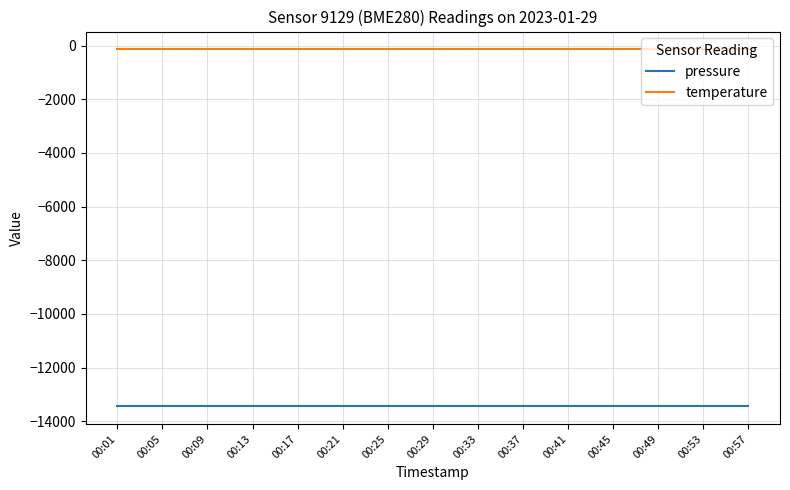

True or false: temperature and pressure cross at least once.

False